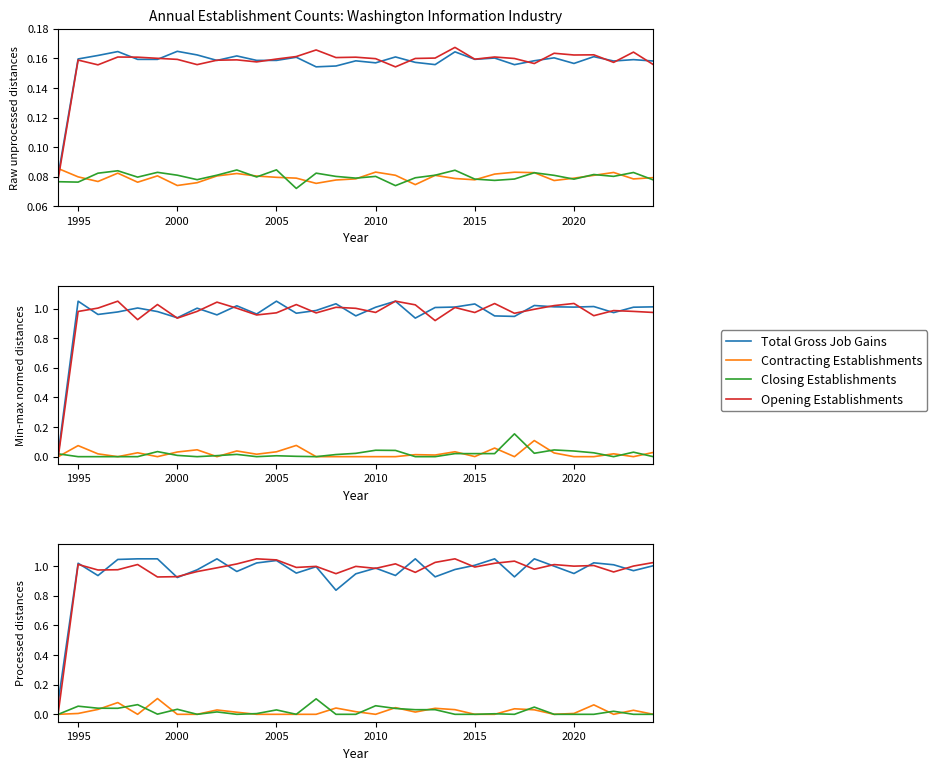

What are all the series names shown in the legend?

Total Gross Job Gains, Contracting Establishments, Closing Establishments, Opening Establishments